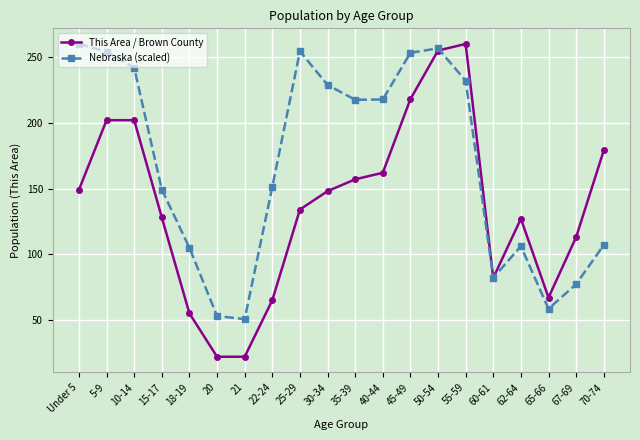

The value of Nebraska (scaled) at 25-29 is 384.7. True or false?

False